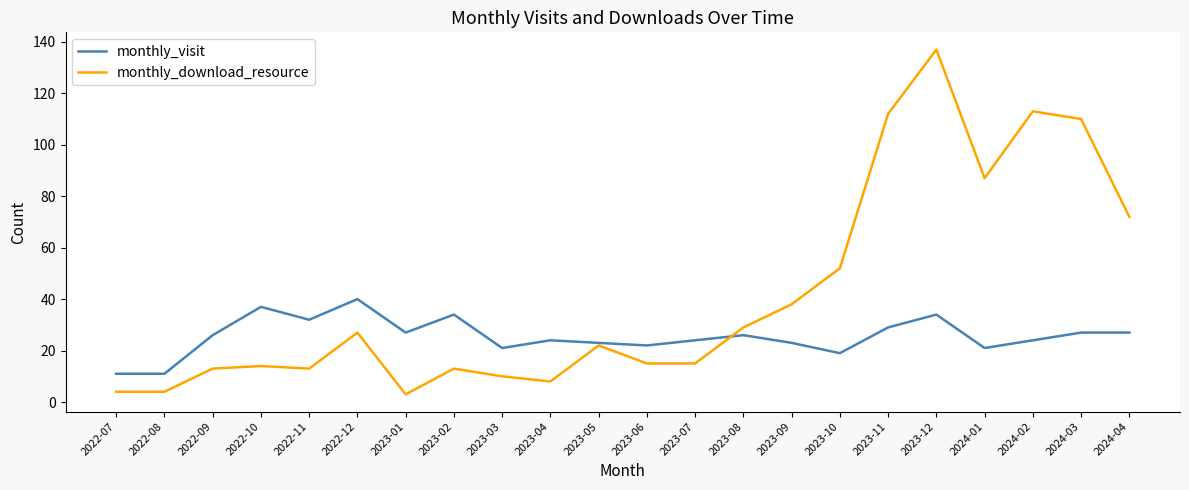

What position from the right is 2022-09?

20